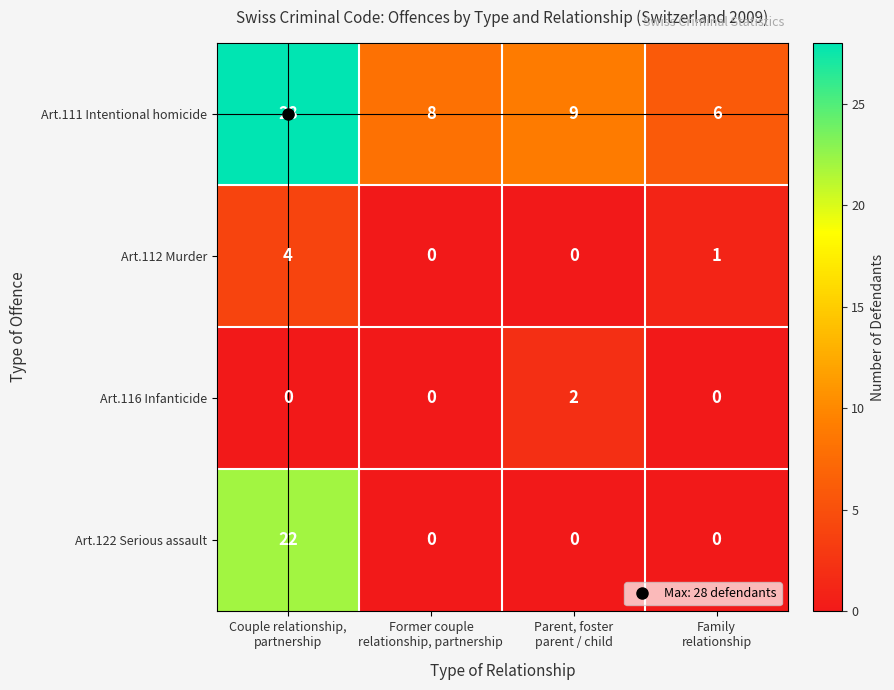

What is the minimum value for Art.111 Intentional homicide?

6